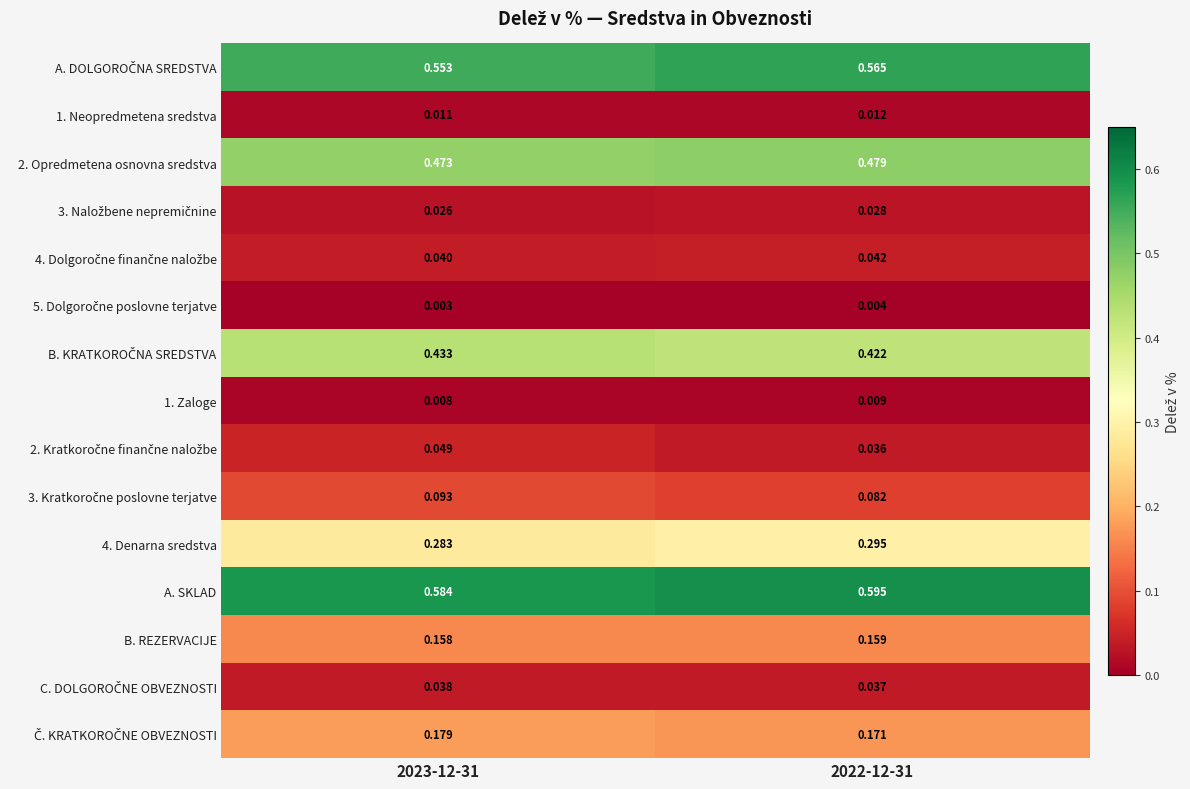

Which series has the largest total across all categories?

A. SKLAD